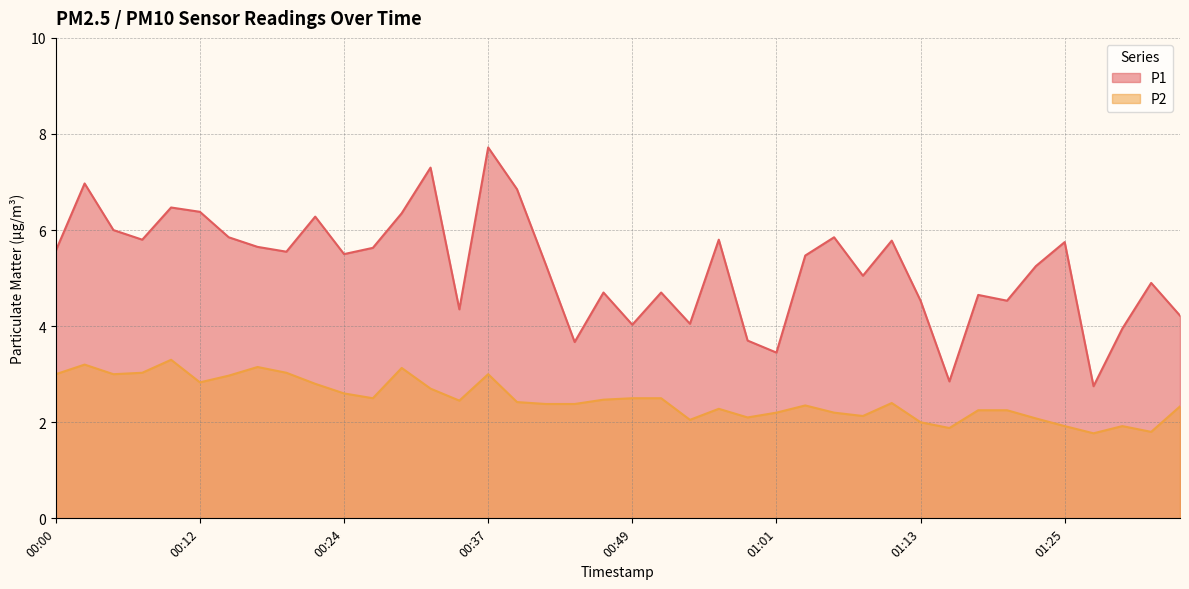

What is the label of the 3rd point from the left?

00:05